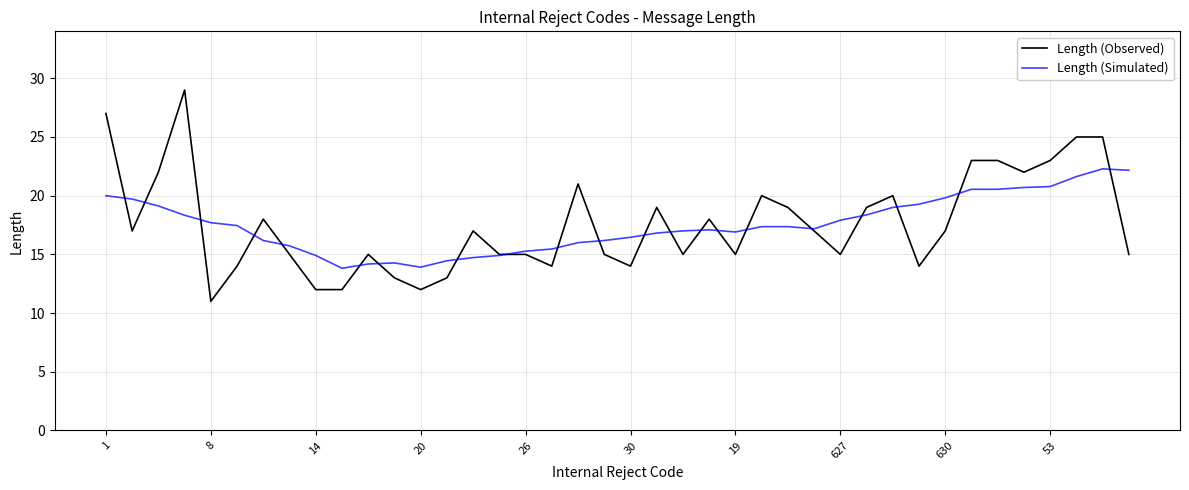

List the series in order of their peak value, lowest first.

Length (Simulated), Length (Observed)